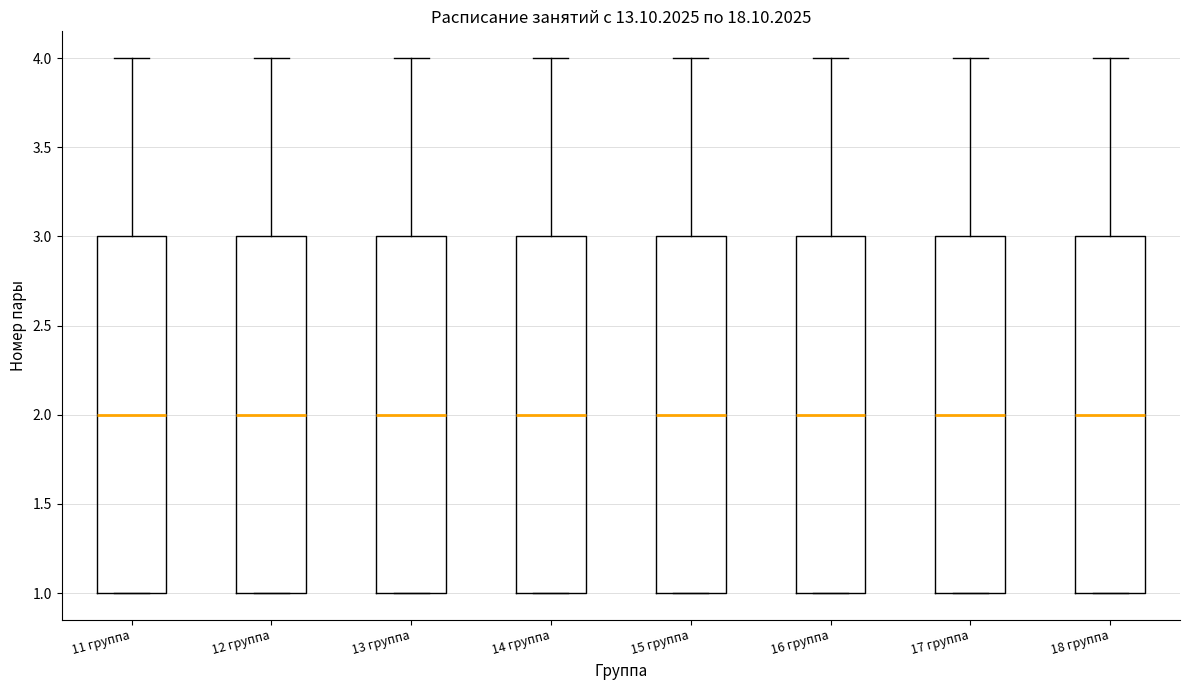

Where is the lower edge of the box for 13 группа on the y-axis? The values are not printed on the chart, so give them approximately, as read against the axis.

1